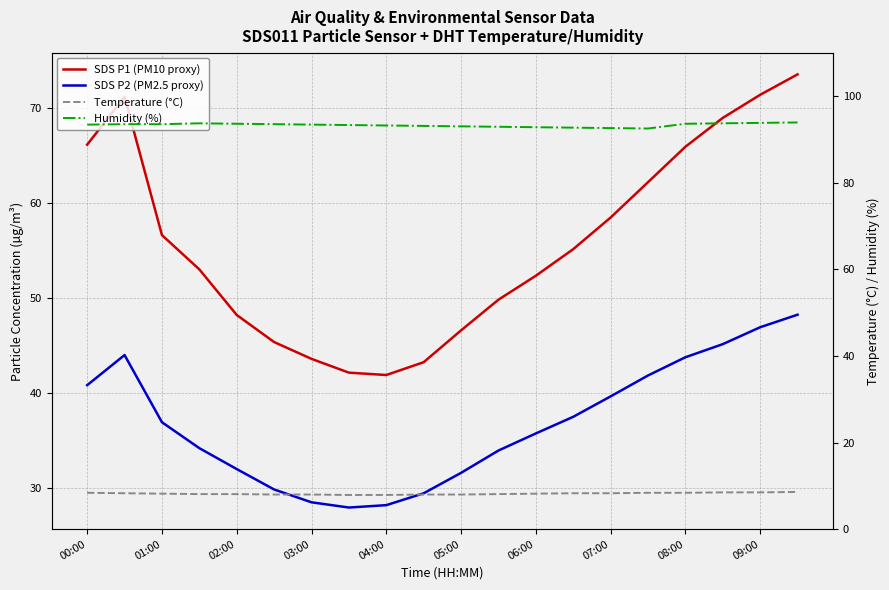

What is the minimum value for SDS P1 (PM10 proxy)?

41.9